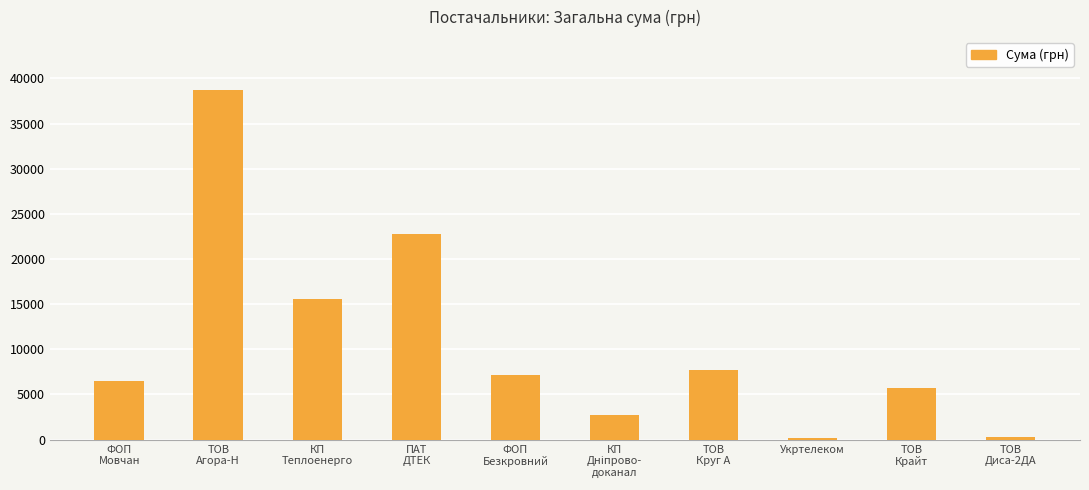

What is the maximum value shown in the chart?

38766.0